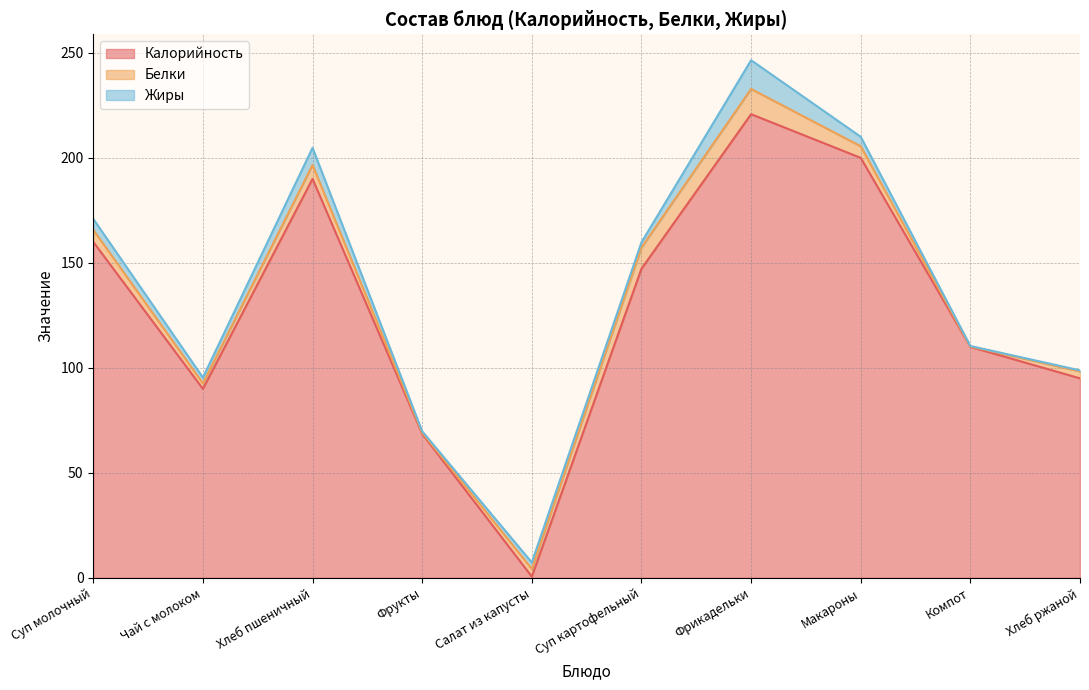

Which category has the lowest value across all series?

Компот